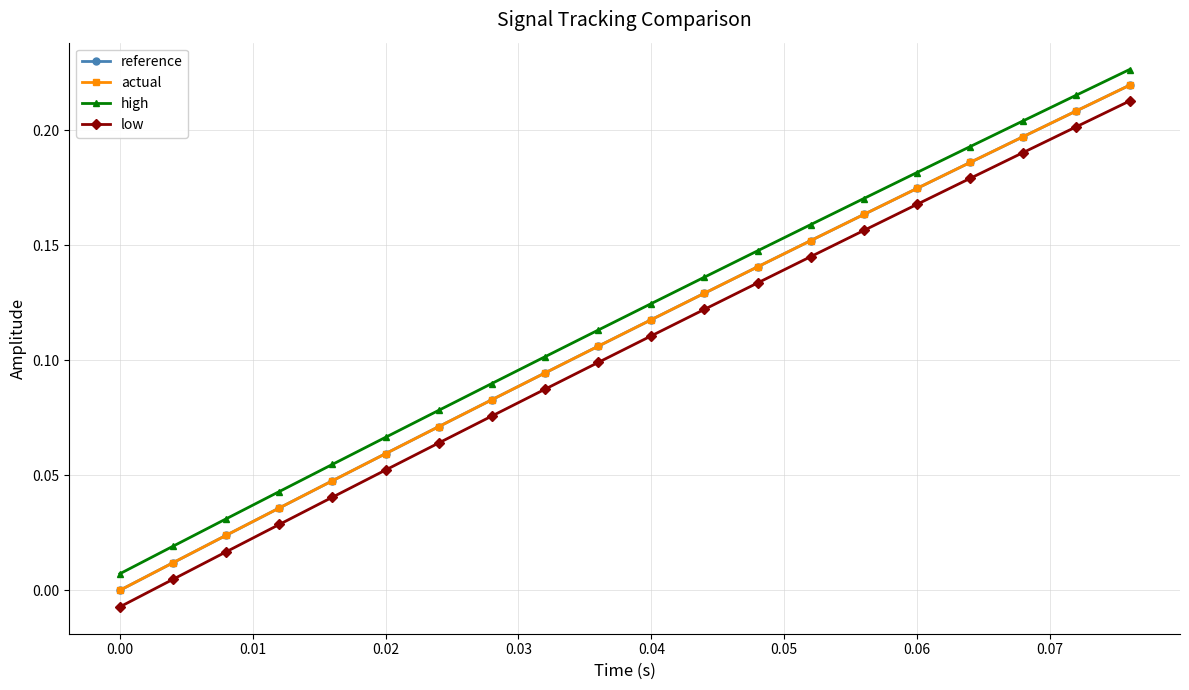

True or false: high and low intersect in this chart.

False